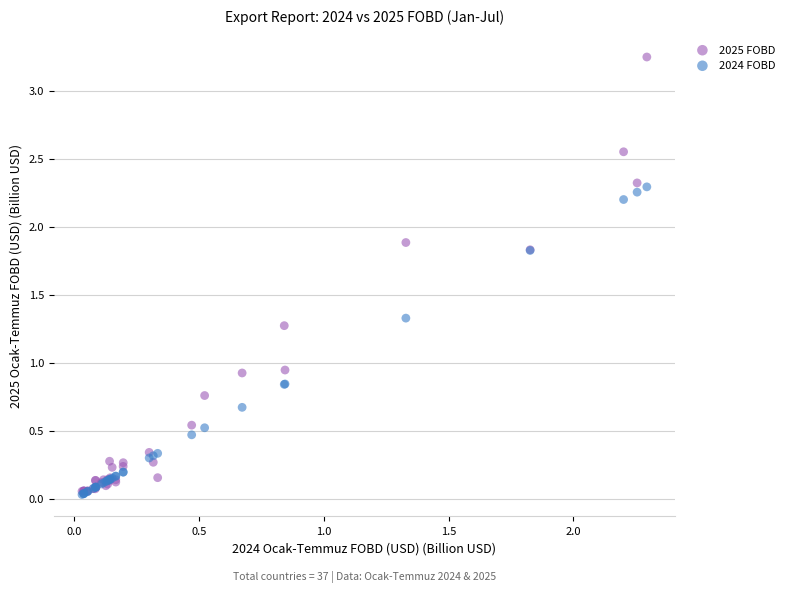

What are all the series names shown in the legend?

2025 FOBD, 2024 FOBD